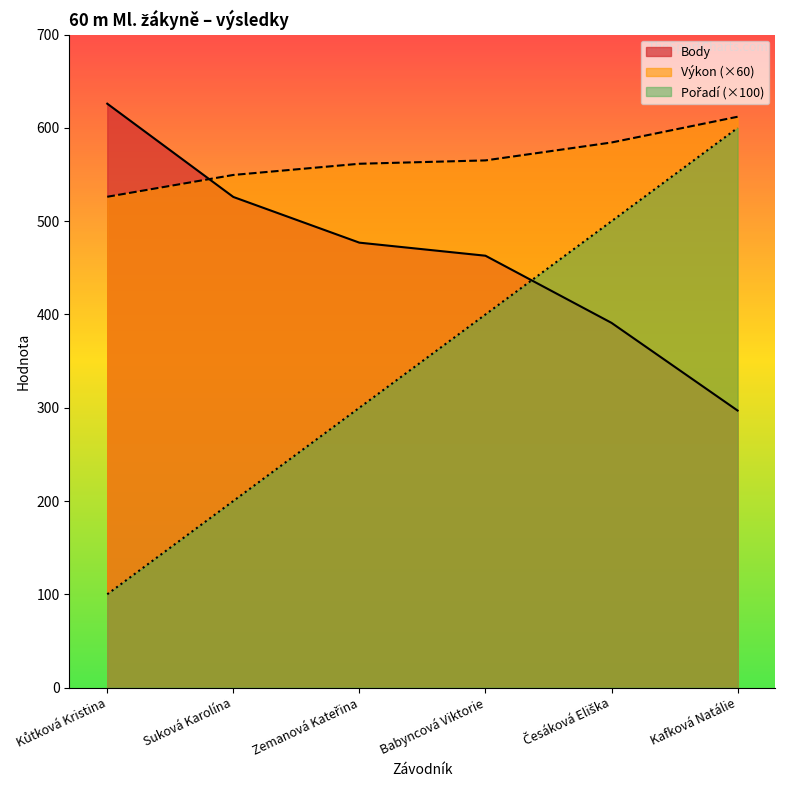

Reading right to left, transcribe all the data shown in this chart.

Pořadí: Kafková Natálie=600.0	Česáková Eliška=500.0	Babyncová Viktorie=400.0	Zemanová Kateřina=300.0	Suková Karolína=200.0	Kůtková Kristina=100.0
Výkon: Kafková Natálie=612.0	Česáková Eliška=584.4	Babyncová Viktorie=565.2	Zemanová Kateřina=561.6	Suková Karolína=549.6	Kůtková Kristina=526.2
Body: Kafková Natálie=297.0	Česáková Eliška=391.0	Babyncová Viktorie=463.0	Zemanová Kateřina=477.0	Suková Karolína=526.0	Kůtková Kristina=626.0